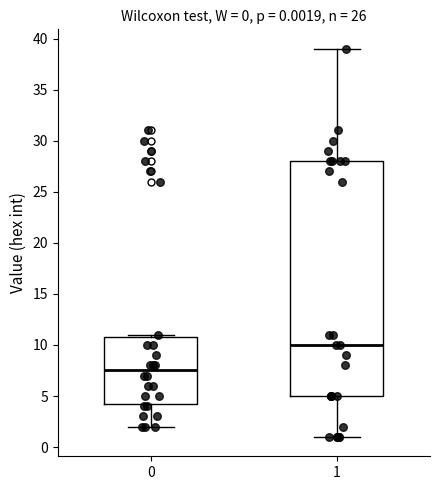

Which box has the lowest median line?

0